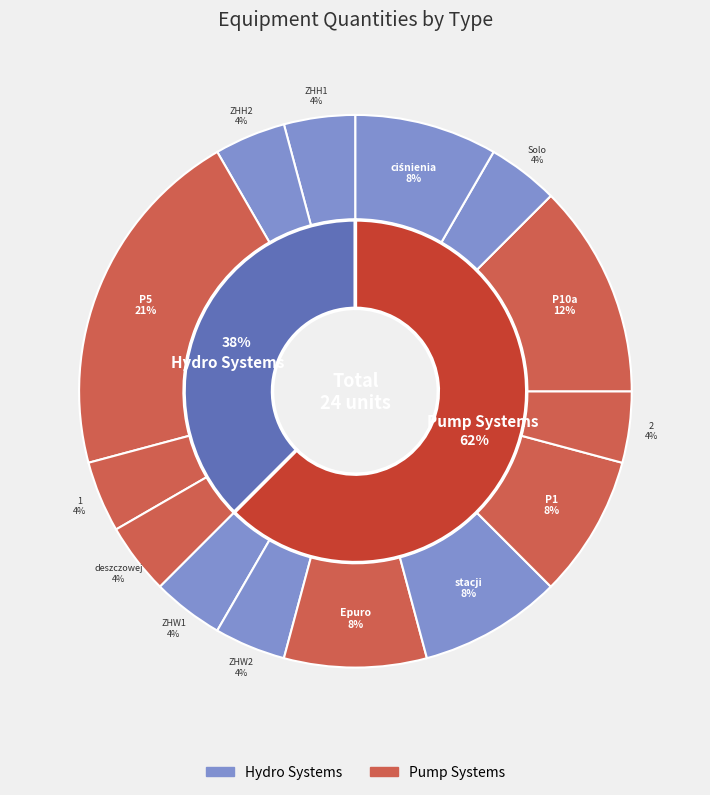

Approximately how many times larger is the value at Centralka wody deszczowej compared to Zestaw hydroforowy ZHW1?

1.0